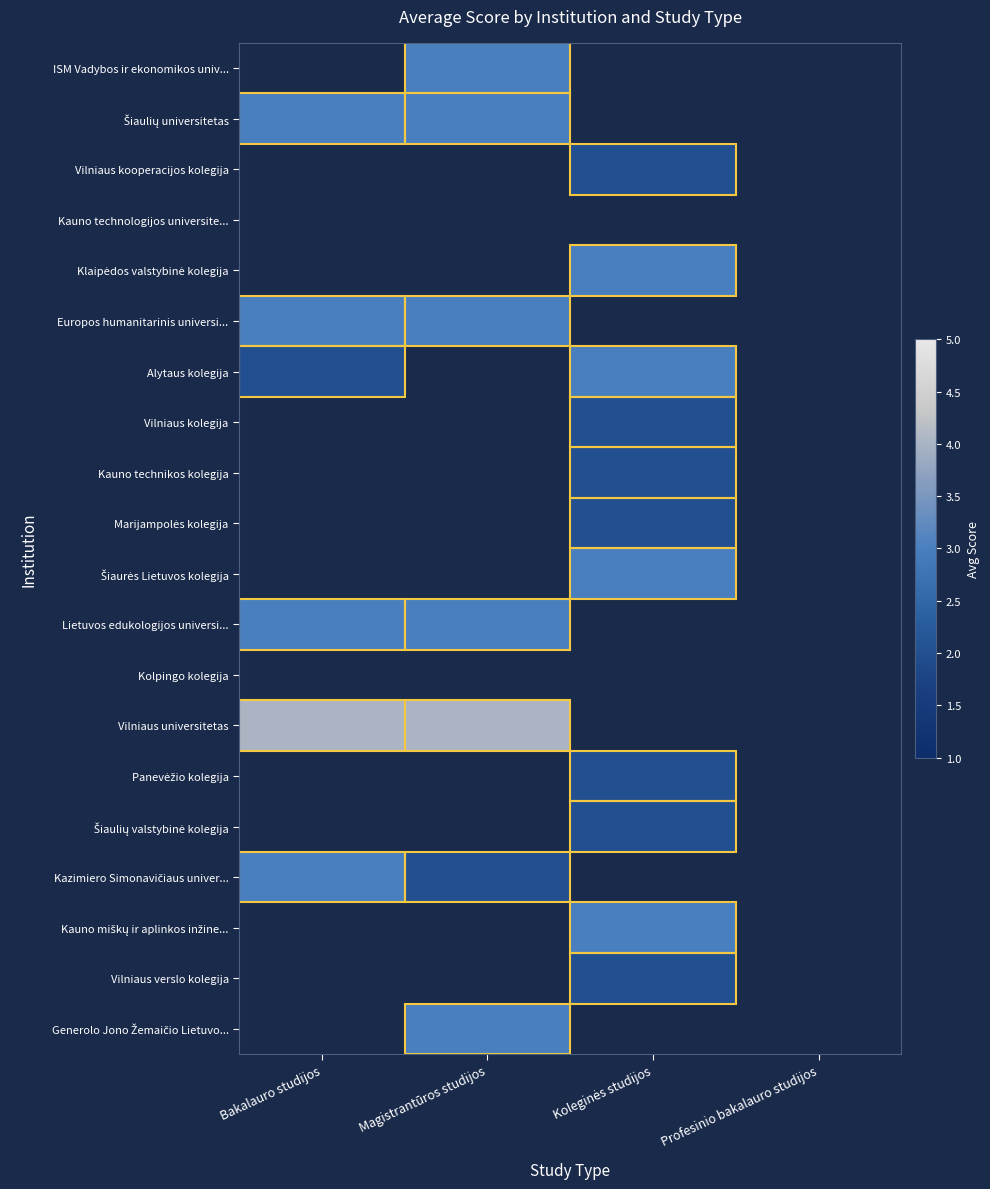

What is the minimum value shown in the chart?

2.0